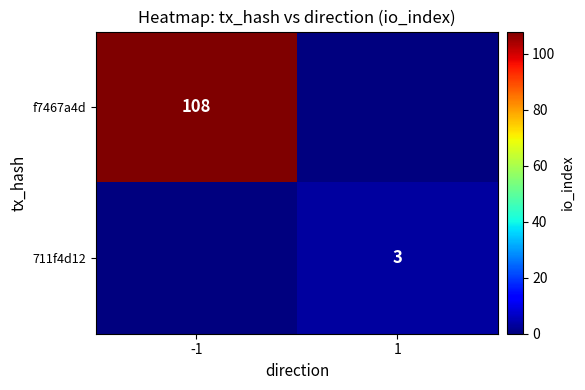

Between -1 and 1, which series saw the biggest shift?

f7467a4d